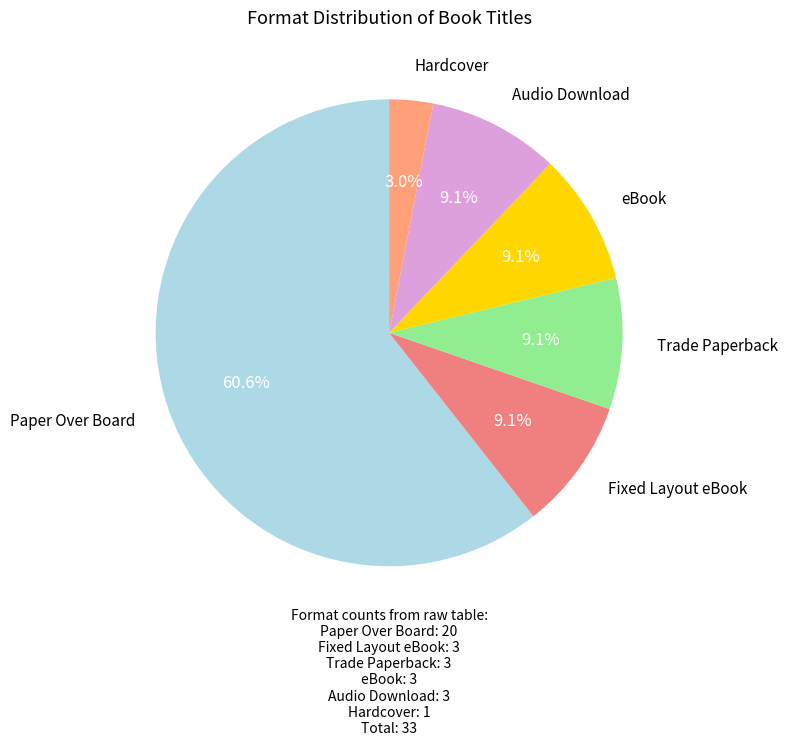

Approximately how many times larger is the value at Audio Download compared to eBook?

1.0